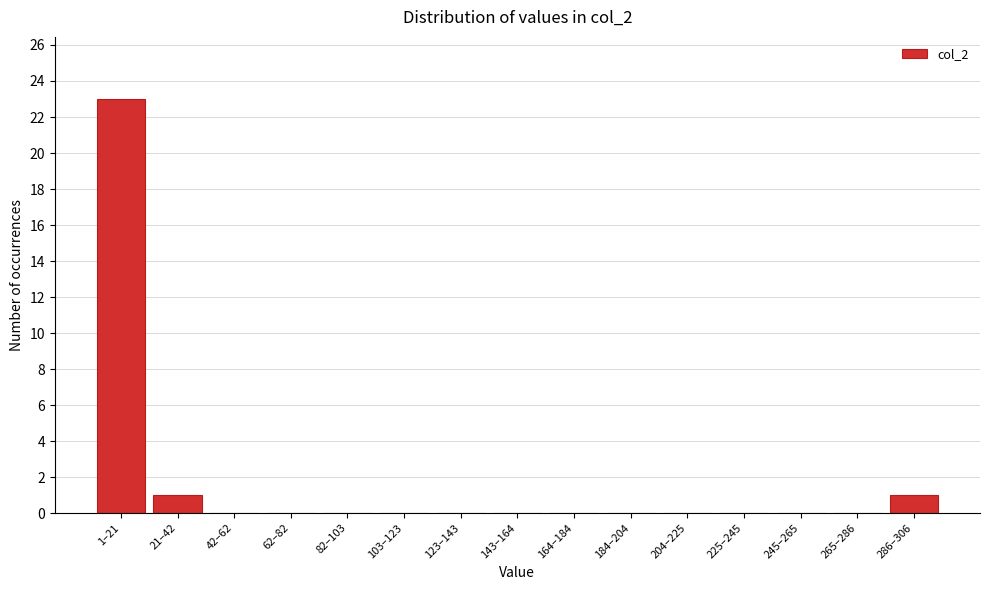

Reading left to right, list all the values displayed in this chart.

1–21=23	21–42=1	42–62=0	62–82=0	82–103=0	103–123=0	123–143=0	143–164=0	164–184=0	184–204=0	204–225=0	225–245=0	245–265=0	265–286=0	286–306=1